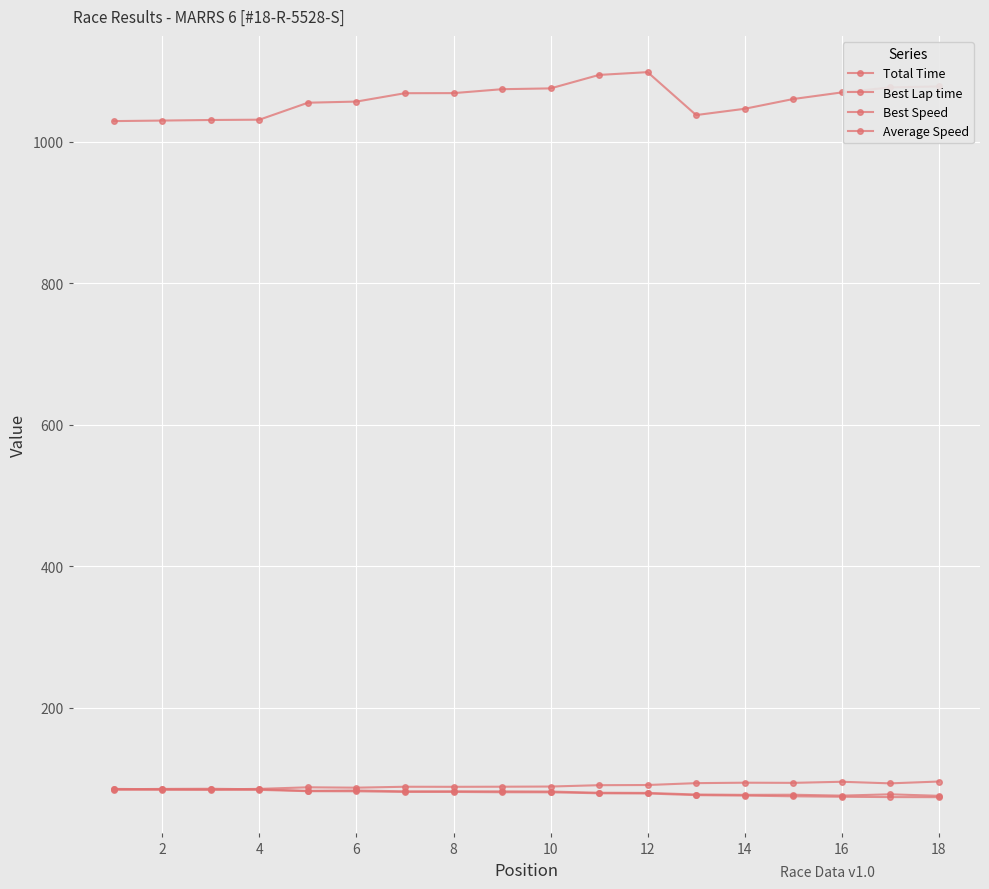

At how many categories does at least one series exceed 160?

18